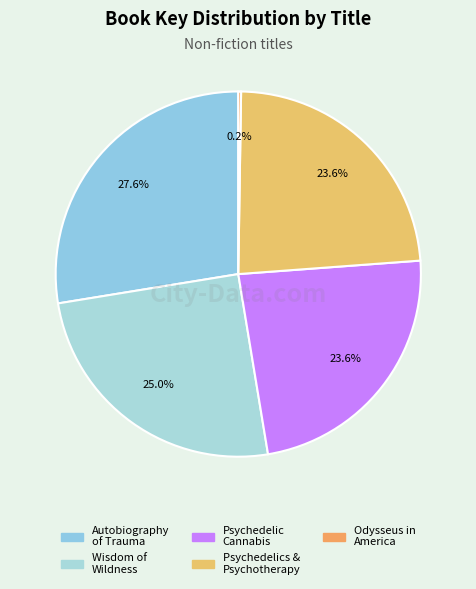

To the nearest percent, what is the difference between the largest and smallest slice percentages?

27%